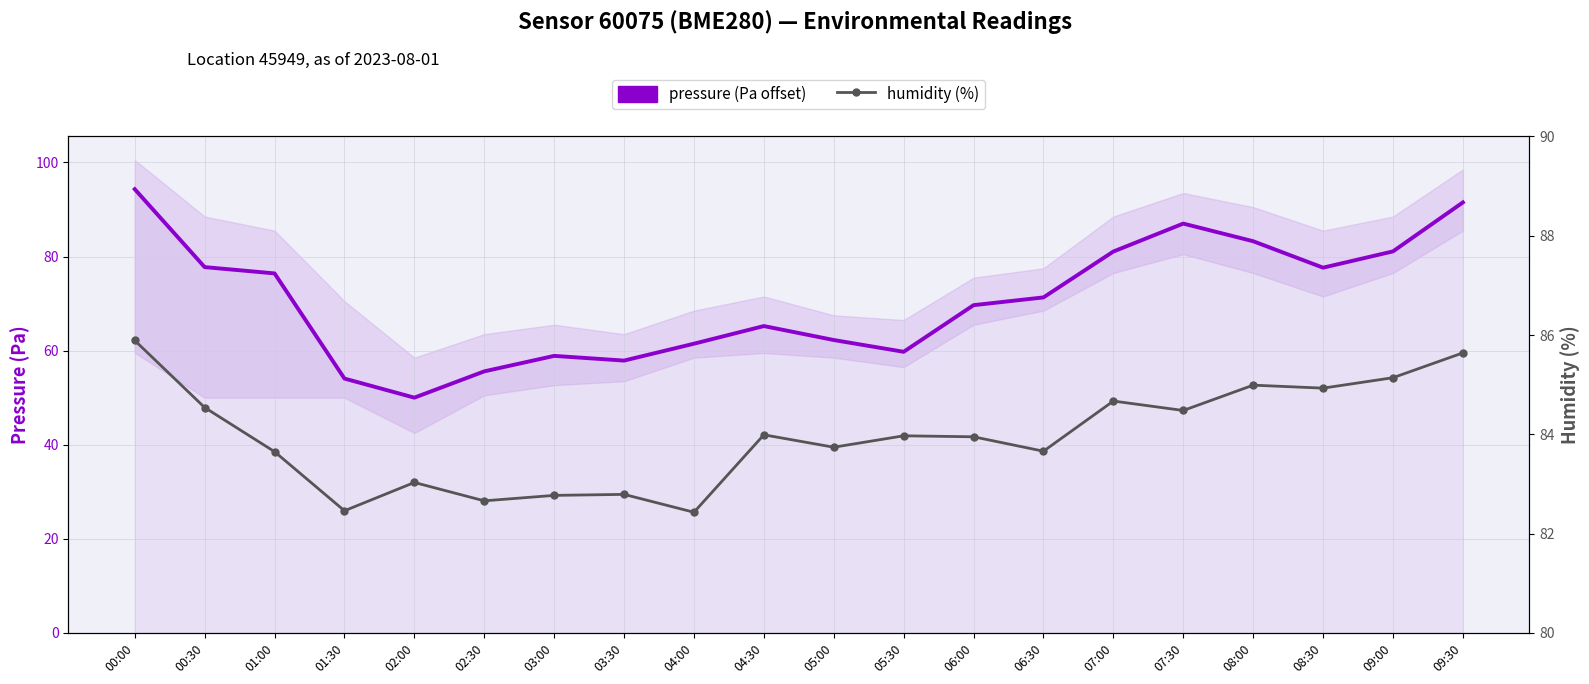

True or false: pressure (Pa offset) has a value of 58.9 at 03:00.

True